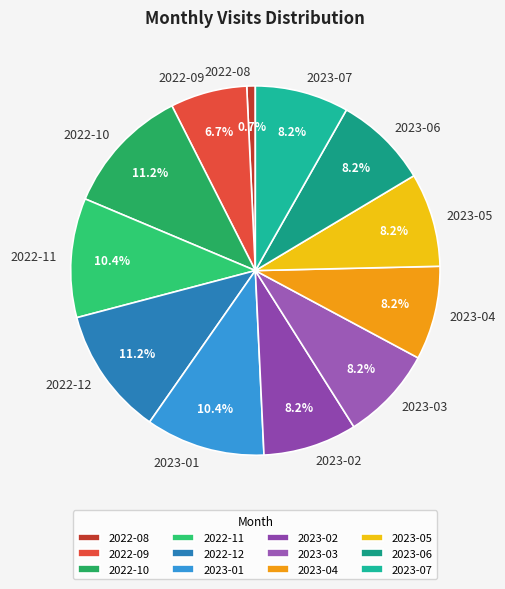

To the nearest percent, what portion does 2022-11 represent?

10%